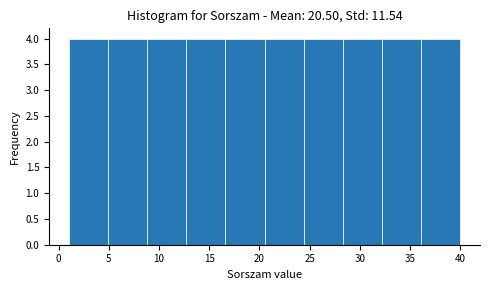

What is the height of the bar covering 8.8 to 12.7 on the x-axis? Neither the bar edges nor the heights are printed on the chart, so give them approximately, as read against the axes.

4